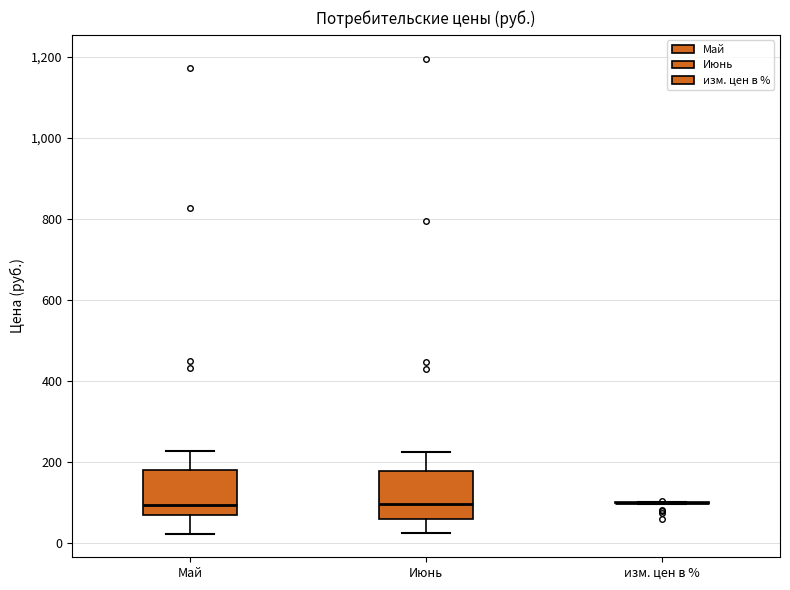

Where does the upper whisker of the box for Июнь end on the y-axis? The values are not printed on the chart, so give them approximately, as read against the axis.

220